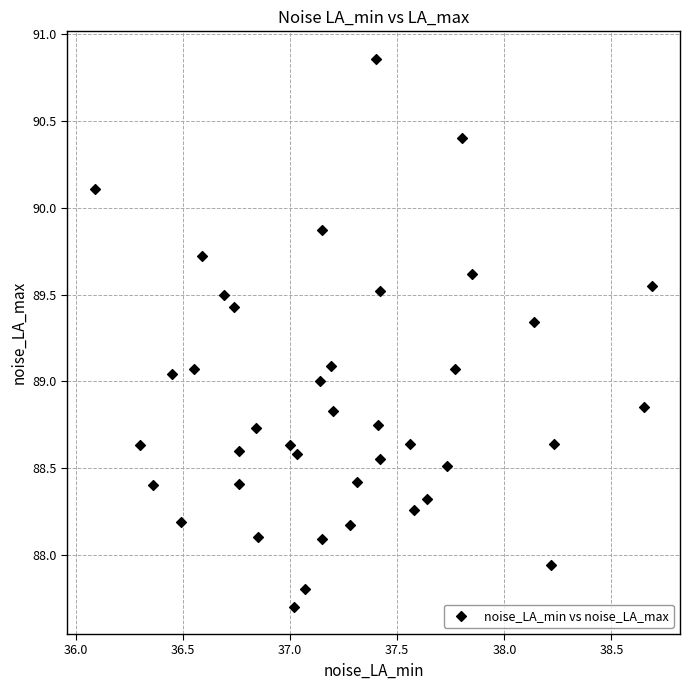

What is the range of X values (max minus min)?

2.6